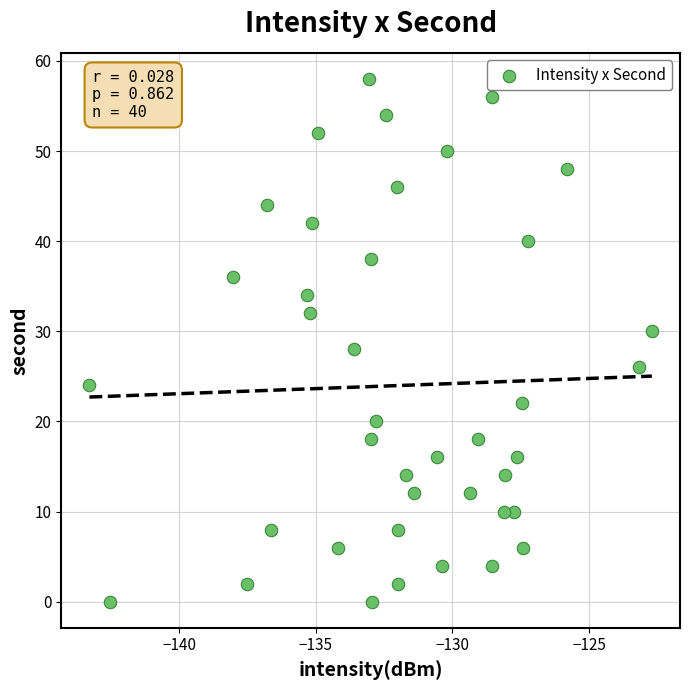

What is the range of Y values (max minus min)?

58